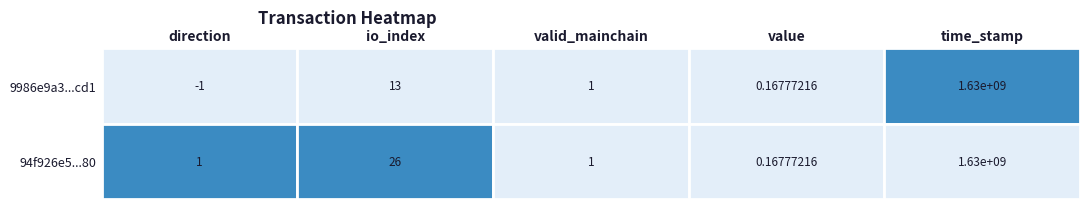

Which series has the widest spread of values?

9986e9a3e46f51d10134a683f063370cb2a0cd1